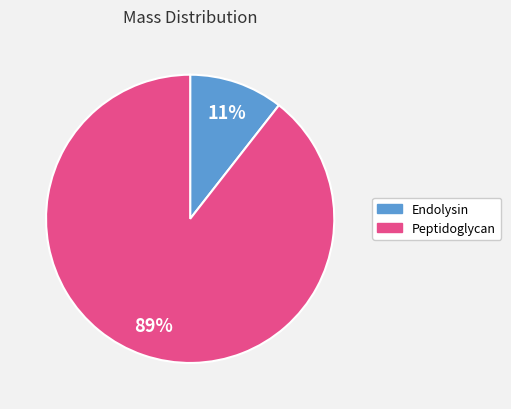

Do Peptidoglycan and Endolysin together represent more than half of the pie?

Yes